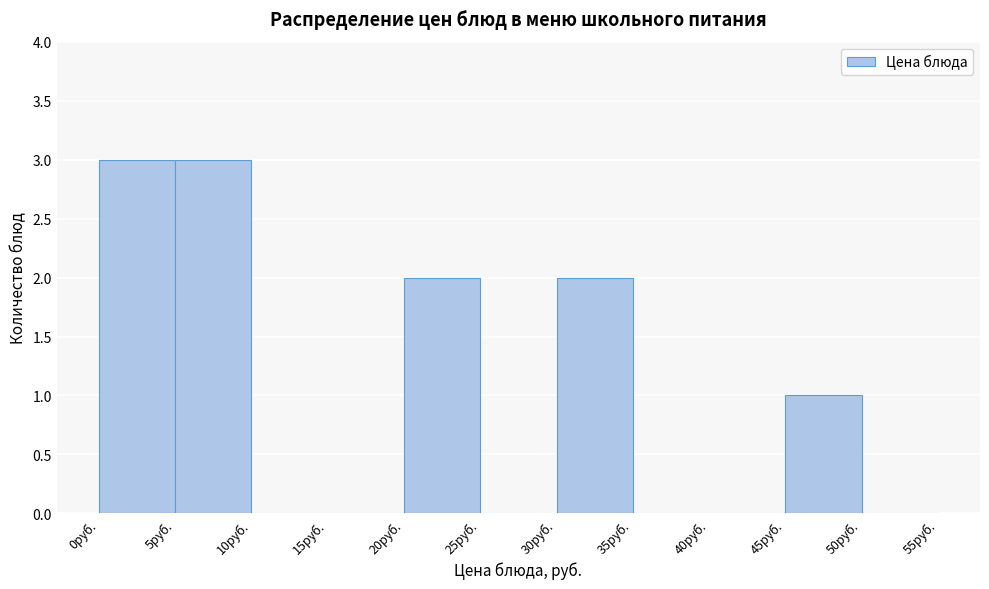

What is the height of the bar covering 20 to 25 on the x-axis? The values are not printed on the chart, so give them approximately, as read against the axis.

2